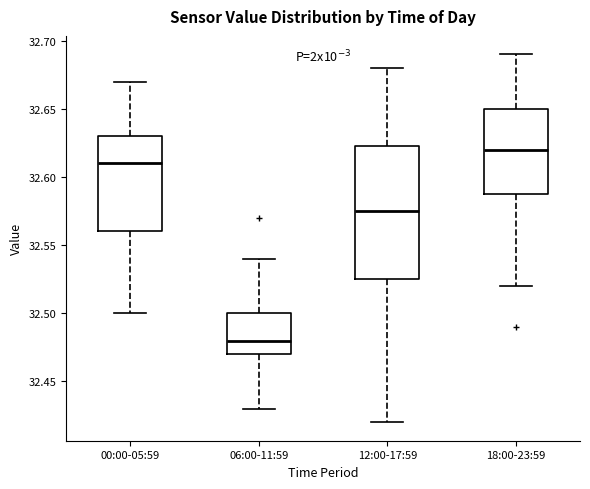

Reading left to right, transcribe this box plot: for each box, give where its median line is, the range the box spans, and where its two whiskers end, as read against the y-axis. The values are not printed on the chart, so give them approximately, as read against the axis.

00:00-05:59: median 32.610, box 32.560 to 32.630, whiskers 32.500 to 32.670
06:00-11:59: median 32.480, box 32.470 to 32.500, whiskers 32.430 to 32.540
12:00-17:59: median 32.575, box 32.525 to 32.625, whiskers 32.420 to 32.680
18:00-23:59: median 32.620, box 32.590 to 32.650, whiskers 32.520 to 32.690